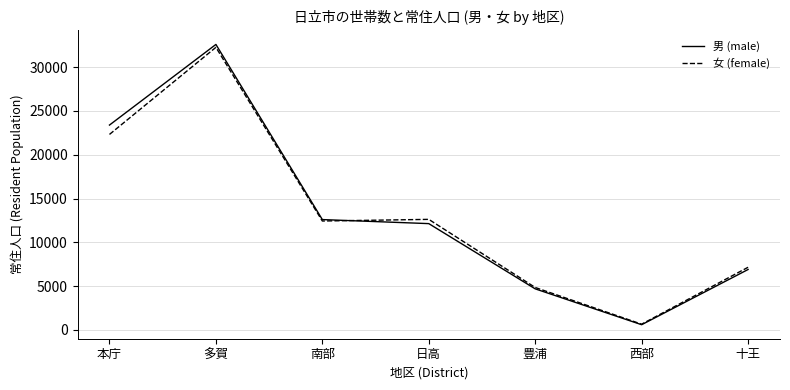

What value does the 男 (male) series have at 多賀?

32584